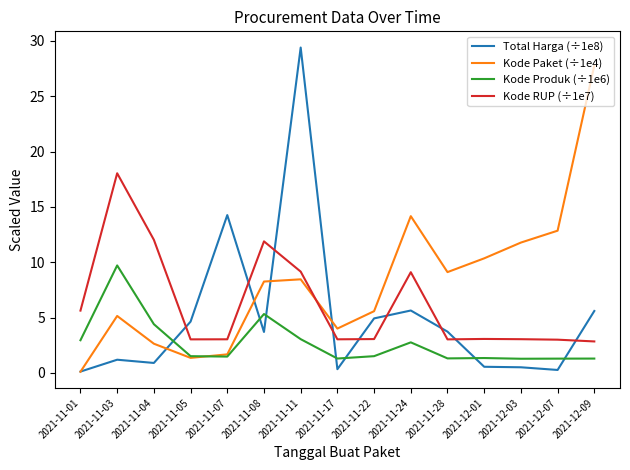

Is it true that Kode RUP (÷1e7) equals 5.2 at 2021-12-03?

False